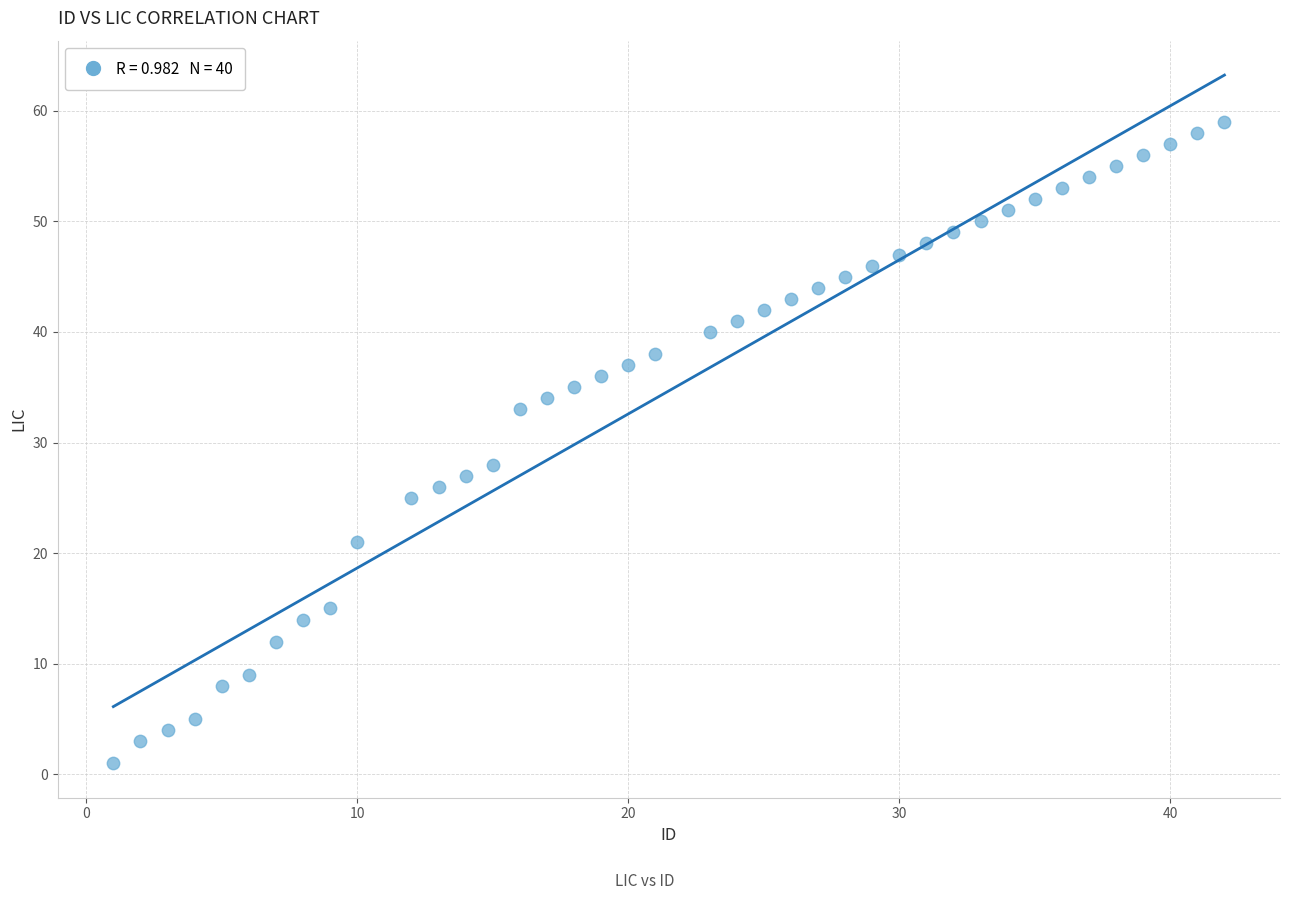

What Y value in the scatter plot is closest to 30?

28